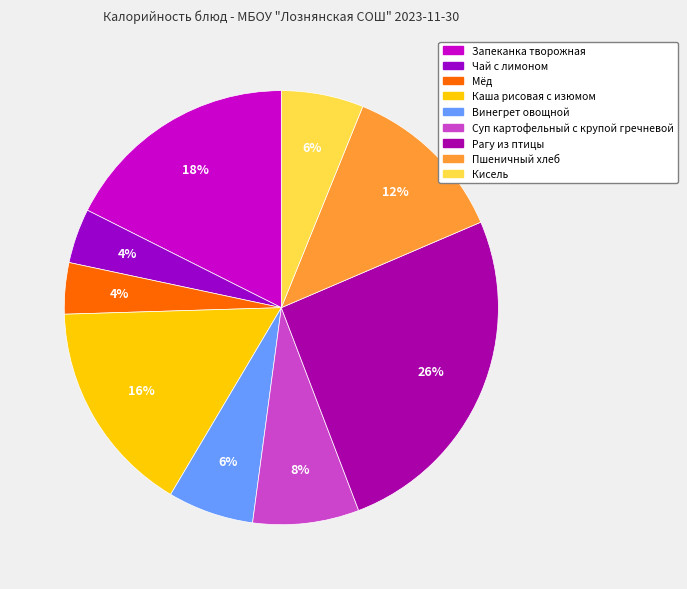

The Чай с лимоном slice represents 1% of the pie. True or false?

False